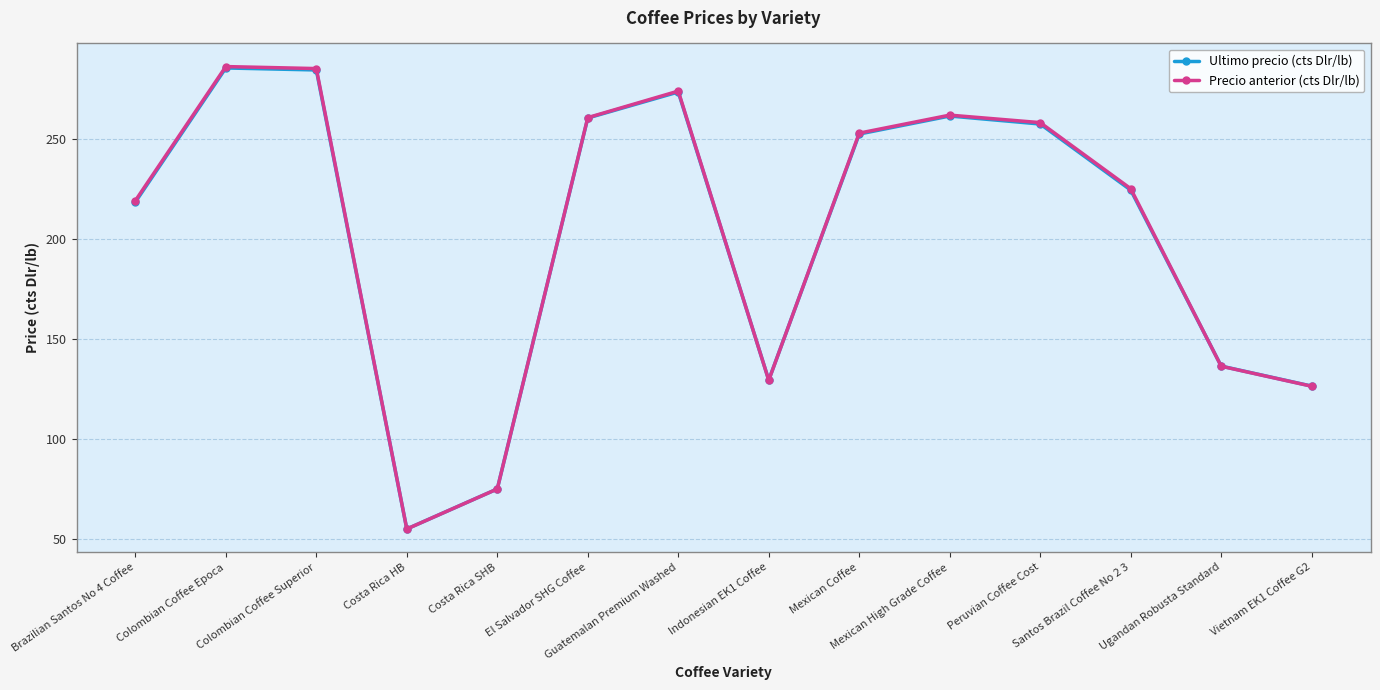

What is the smallest value displayed?

55.0